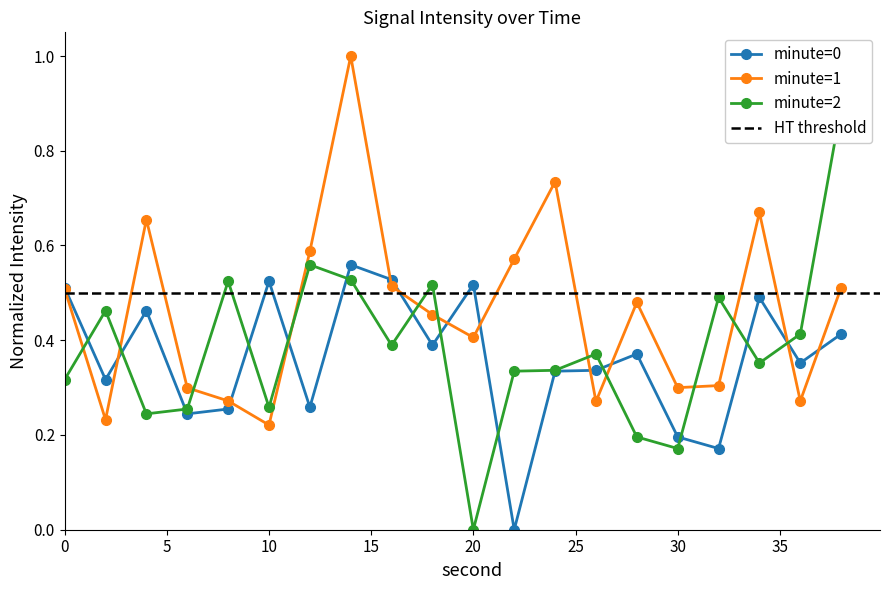

At which category does min2 reach its first local peak?

2